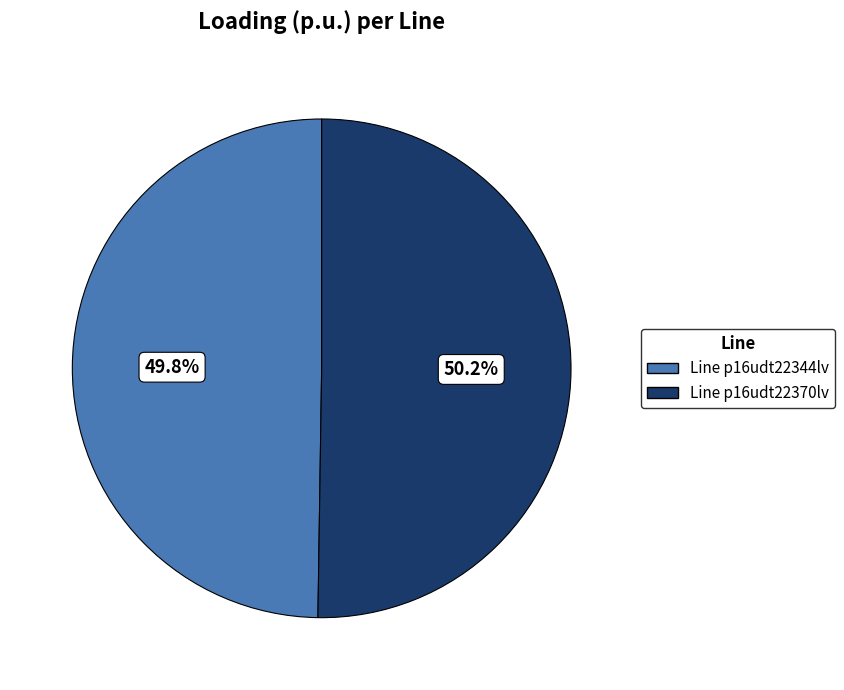

Is there a majority slice in this chart?

Yes